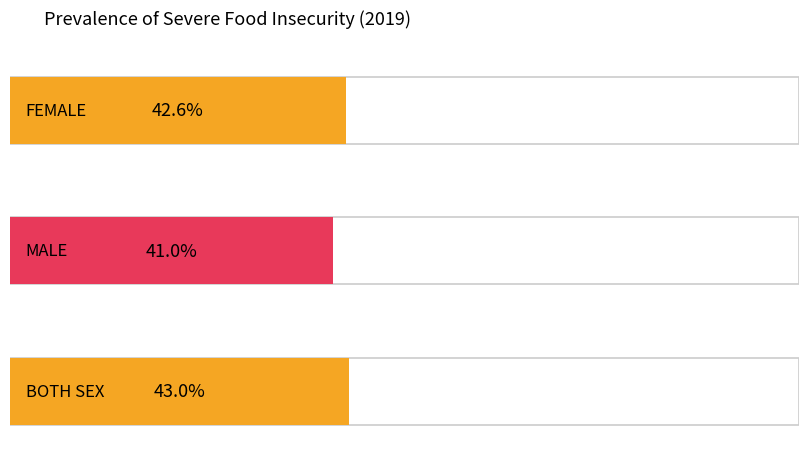

The value at FEMALE is 42.6. True or false?

True